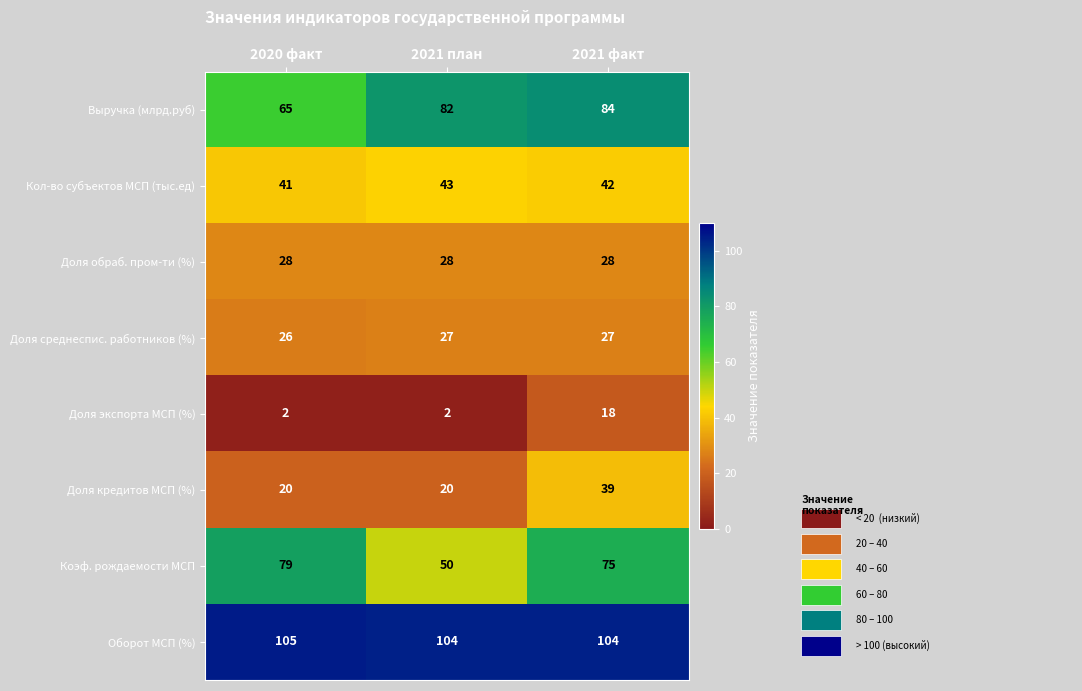

At how many categories does at least one series exceed 5?

3